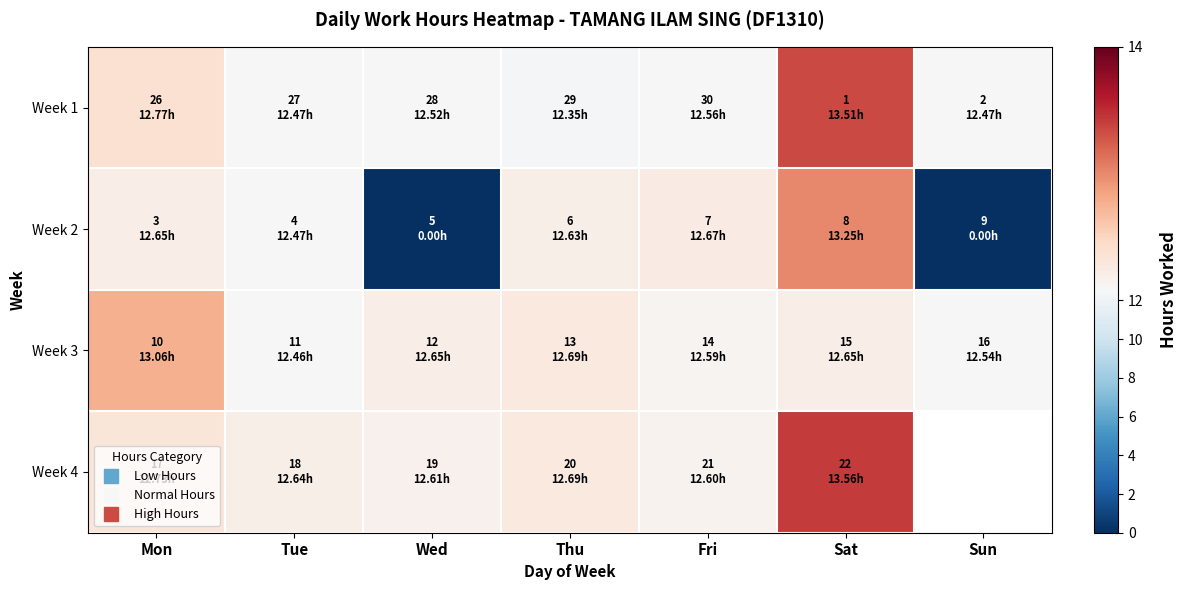

Is the value of Week 1 at Sat greater than the value of Week 2 at Wed?

Yes